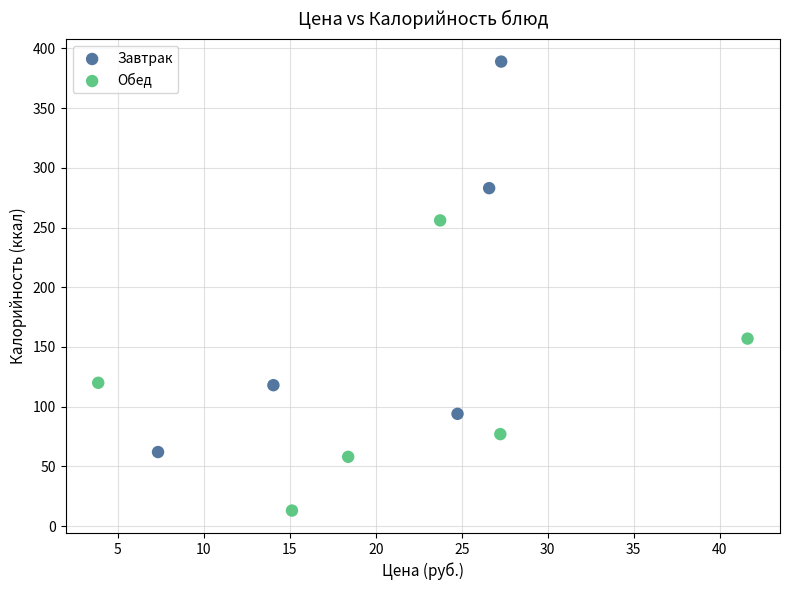

Which series has the largest Y range (max minus min)?

Завтрак